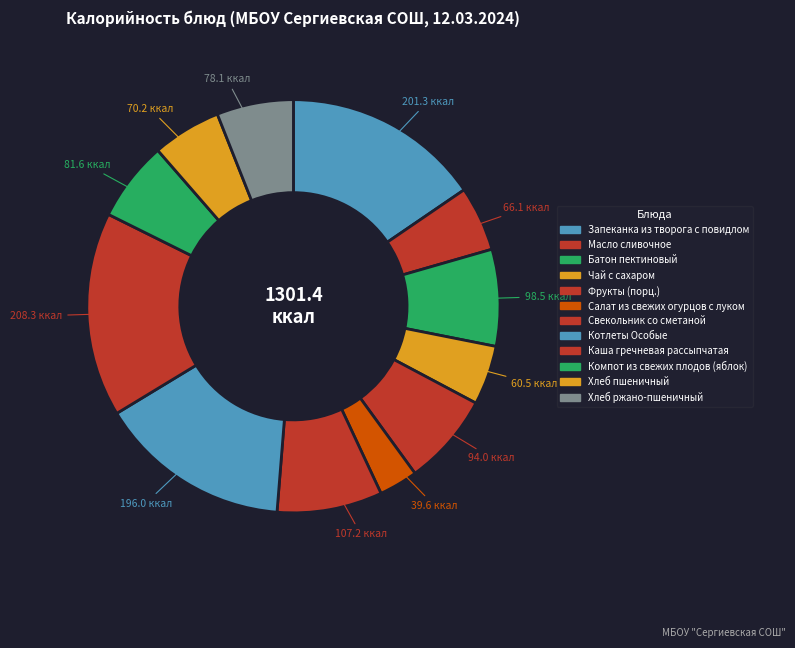

How much of the chart is everything except Салат из свежих огурцов с луком?

97.0%